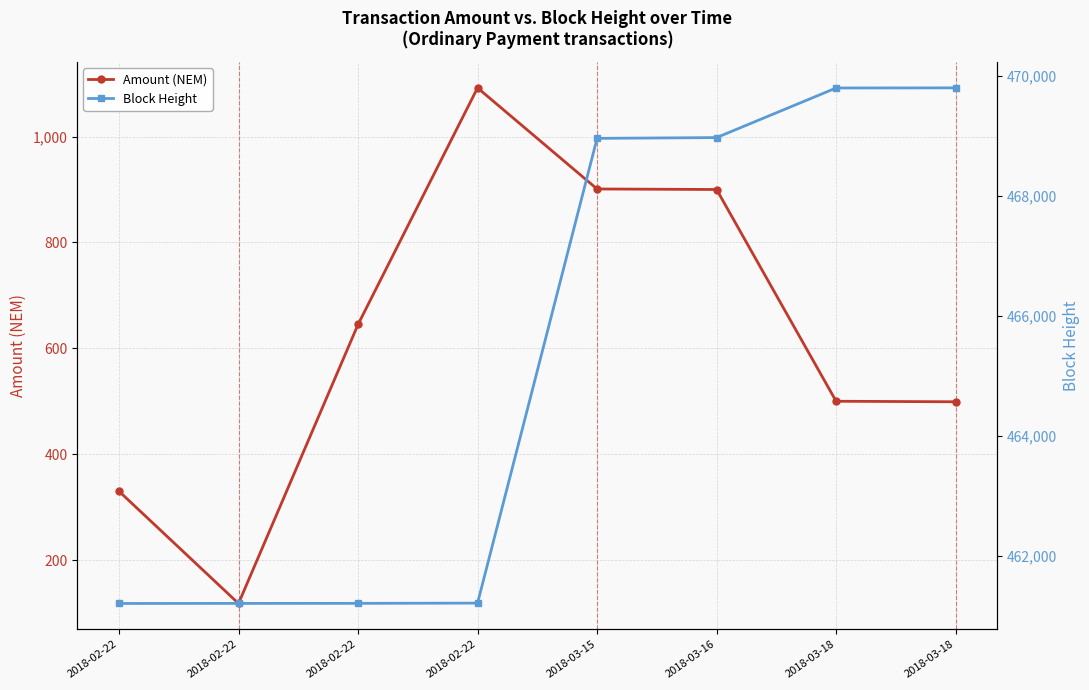

Reading left to right, list all the values displayed in this chart.

Amount (NEM): 2018-02-22=330	2018-02-22=118	2018-02-22=645	2018-02-22=1092	2018-03-15=901	2018-03-16=900	2018-03-18=500	2018-03-18=499
Block Height: 2018-02-22=461202	2018-02-22=461203	2018-02-22=461204	2018-02-22=461208	2018-03-15=468958	2018-03-16=468971	2018-03-18=469798	2018-03-18=469800